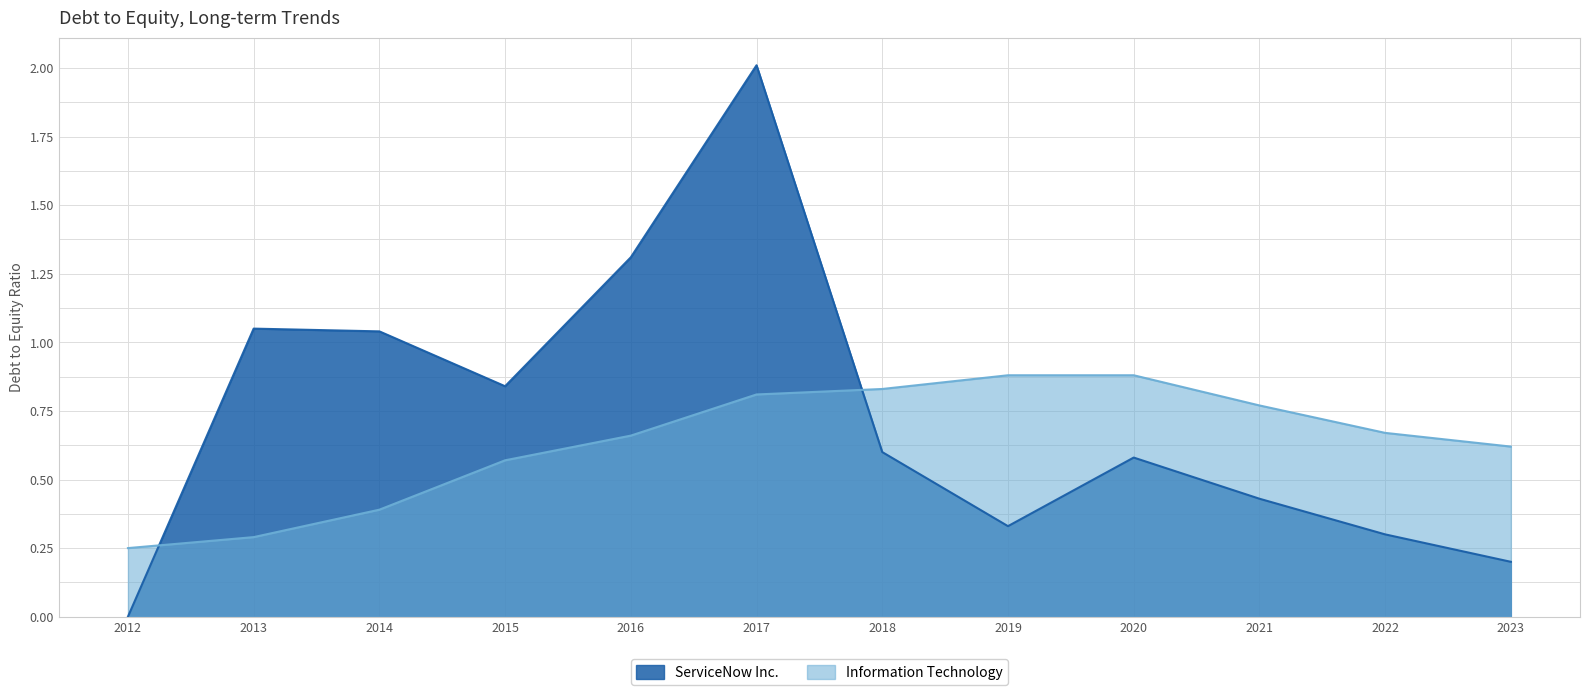

How many distinct data groups are displayed?

2